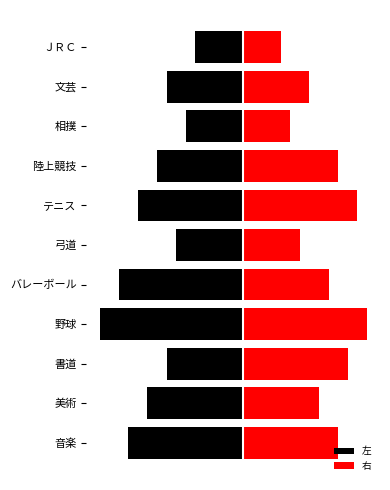

What is the maximum value for 右?

13